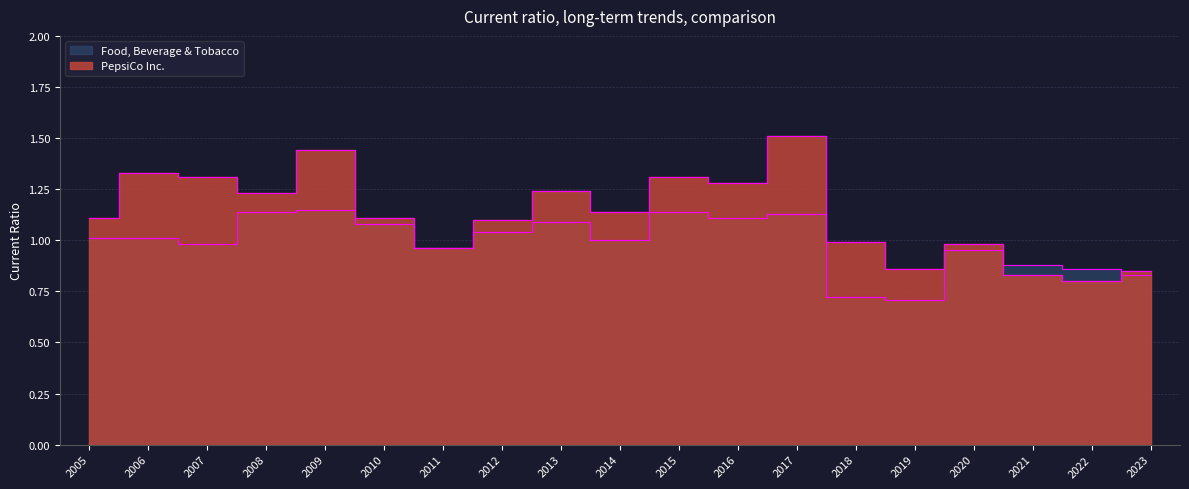

Between 2021 and 2019, which series saw the biggest shift?

Food, Beverage & Tobacco